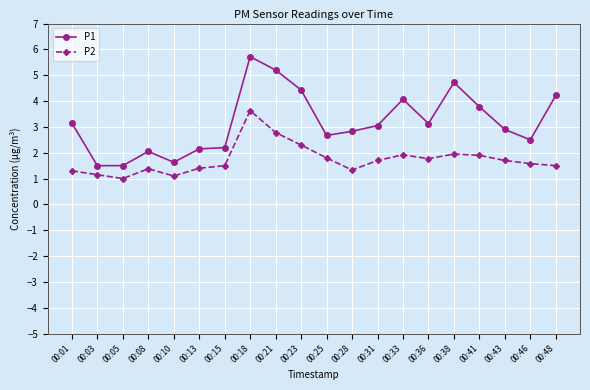

The value of P1 at 00:43 is 2.9. True or false?

True